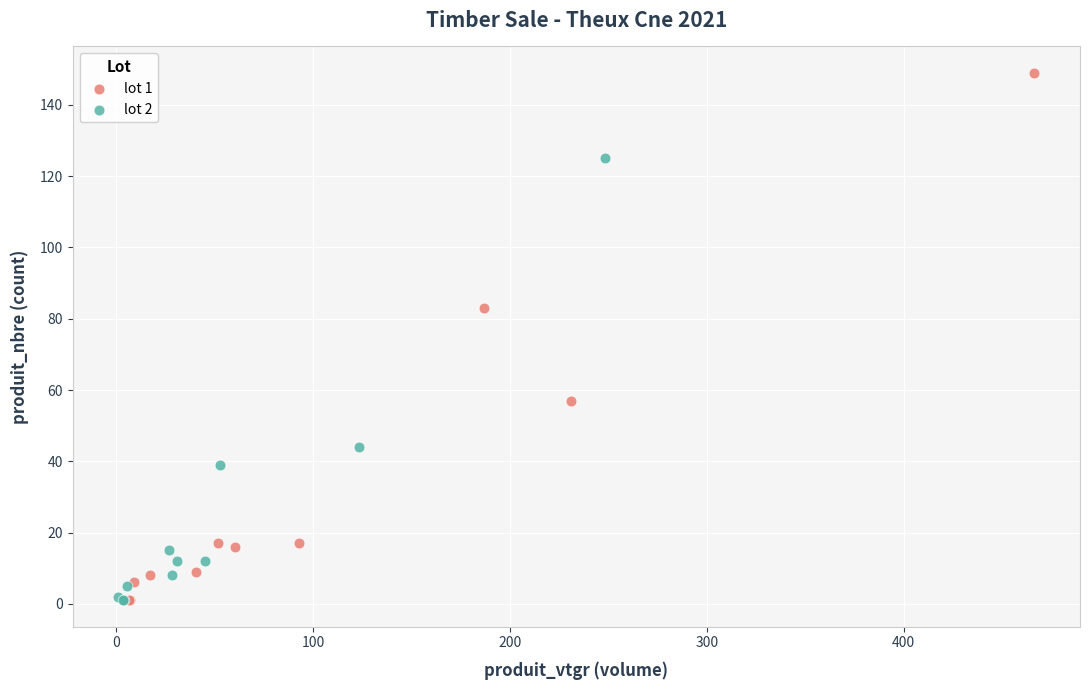

Which series reaches the maximum Y coordinate?

lot 1